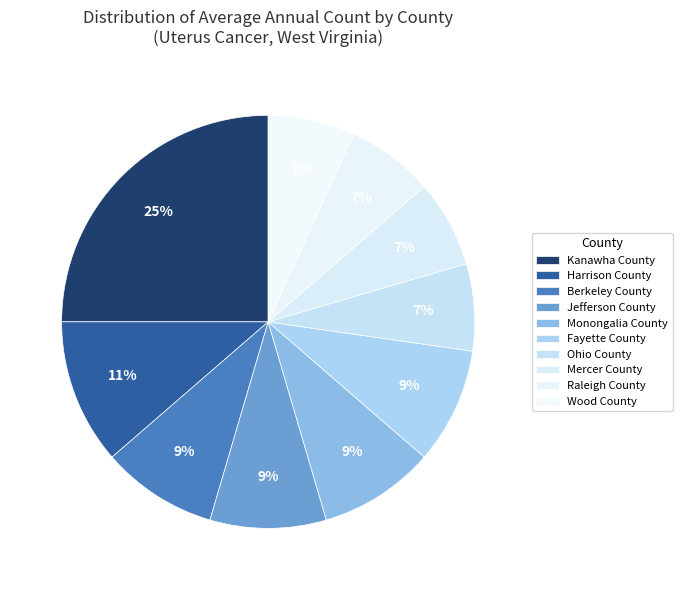

How many slices are in this pie chart?

10